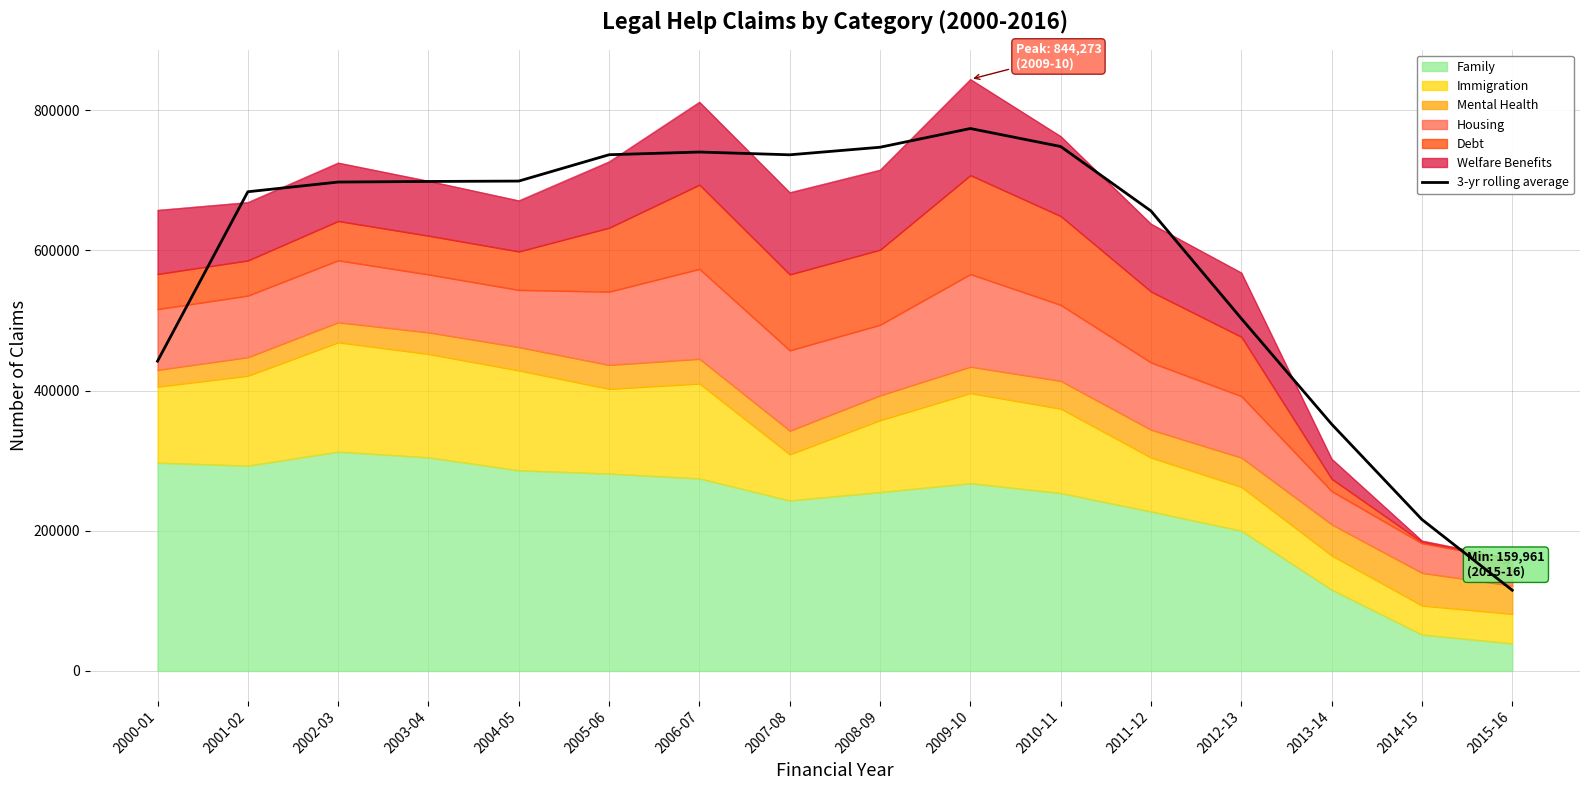

True or false: there are more than 1 points higher than both neighbors.

True